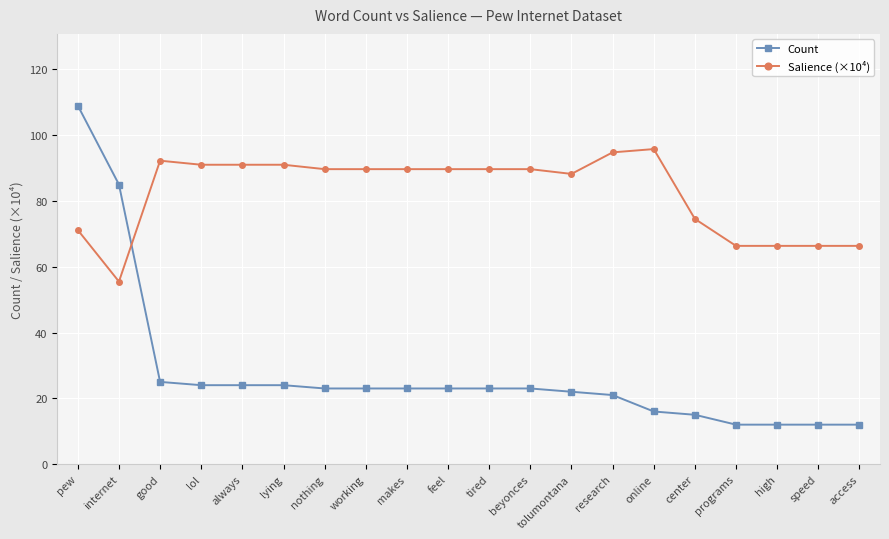

Reading left to right, what are all the values shown in this chart?

Count: 109.0	85.0	25.0	24.0	24.0	24.0	23.0	23.0	23.0	23.0	23.0	23.0	22.0	21.0	16.0	15.0	12.0	12.0	12.0	12.0
Salience (×10⁴): 71.2	55.5	92.3	91.0	91.0	91.0	89.7	89.7	89.7	89.7	89.7	89.7	88.2	94.8	95.8	74.6	66.4	66.4	66.4	66.4